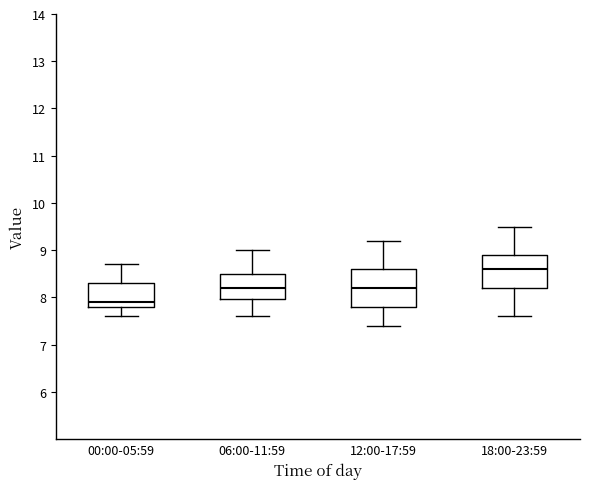

Reading left to right, transcribe this box plot: for each box, give where its median line is, the range the box spans, and where its two whiskers end, as read against the y-axis. The values are not printed on the chart, so give them approximately, as read against the axis.

00:00-05:59: median 7.9, box 7.8 to 8.3, whiskers 7.6 to 8.7
06:00-11:59: median 8.2, box 8.0 to 8.5, whiskers 7.6 to 9.0
12:00-17:59: median 8.2, box 7.8 to 8.6, whiskers 7.4 to 9.2
18:00-23:59: median 8.6, box 8.2 to 8.9, whiskers 7.6 to 9.5